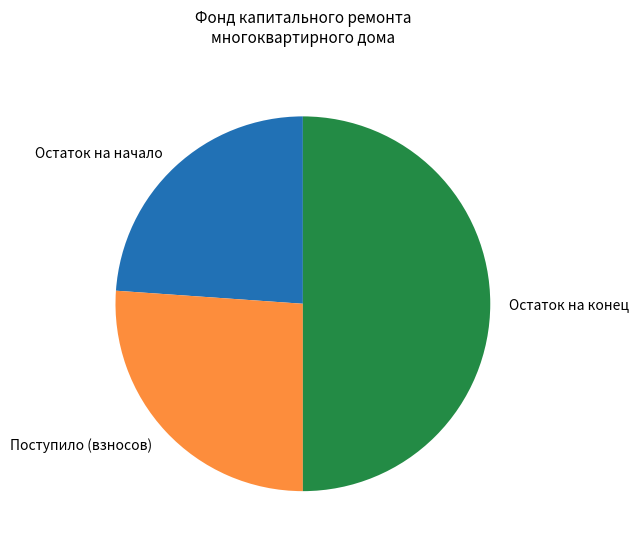

What is the smallest slice in the pie chart?

Остаток на начало